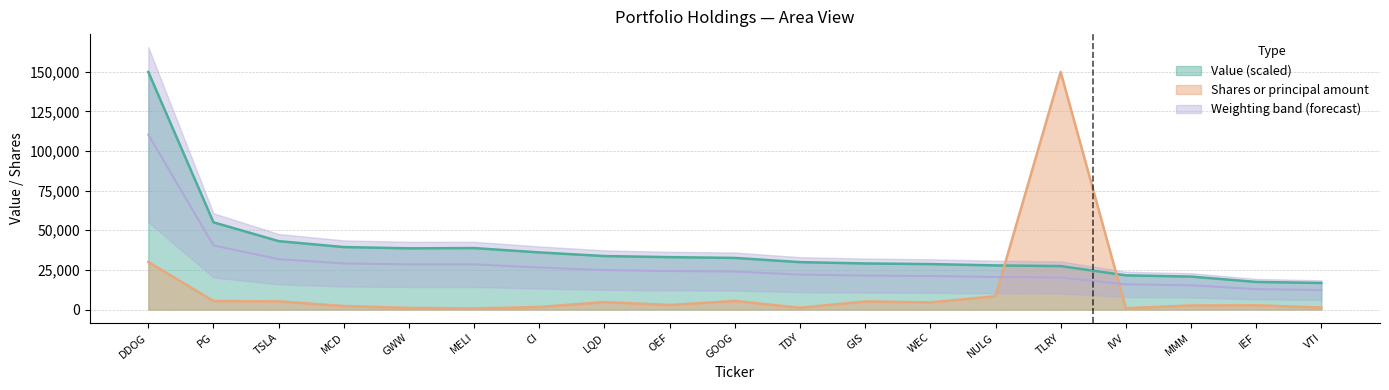

Read the Shares or principal amount value at TLRY.

149886.0